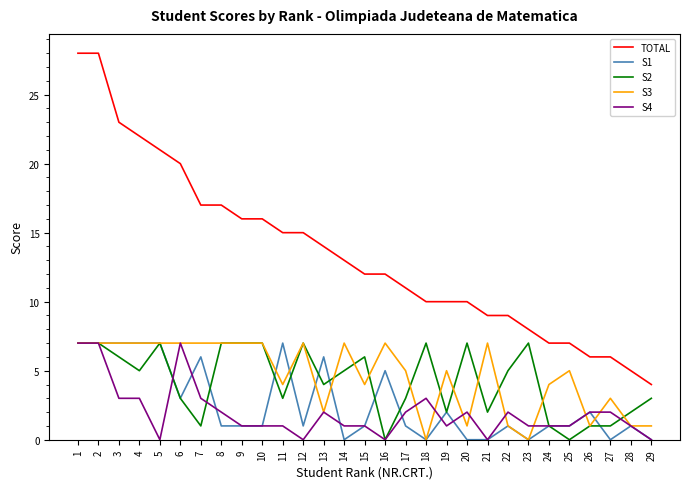

How many lines are shown in the chart?

5